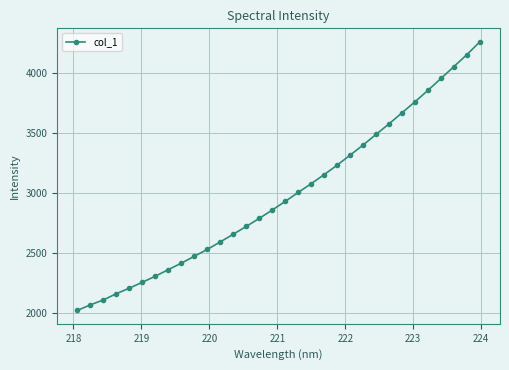

What is the value of the 14th point from the left?

2721.0